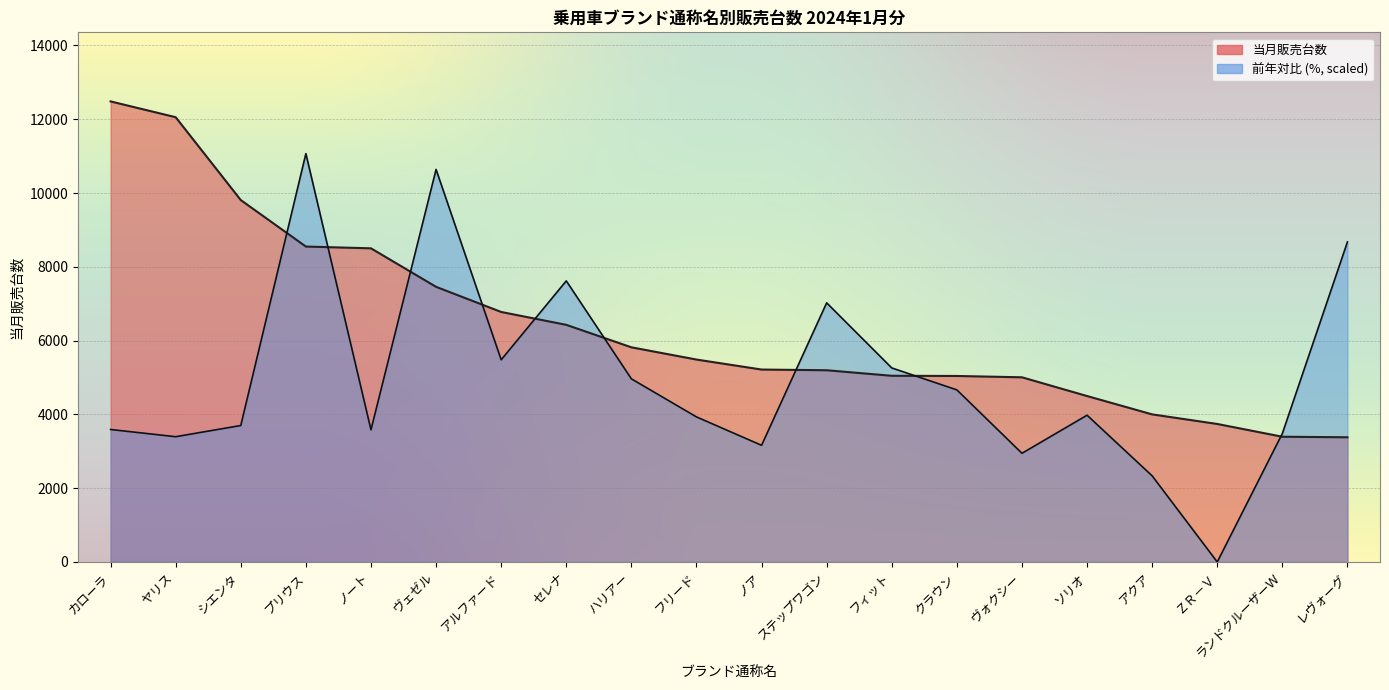

Where do 前年対比 and 当月販売台数 first cross each other?

シエンタ and プリウス